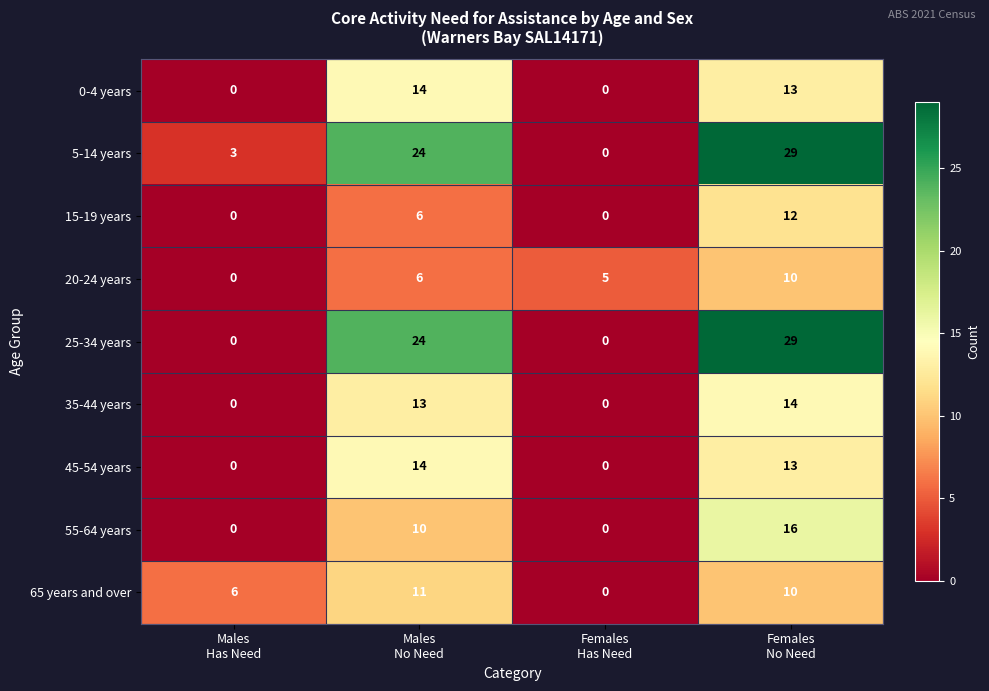

At which category is the sum across all series the highest?

Females
No Need